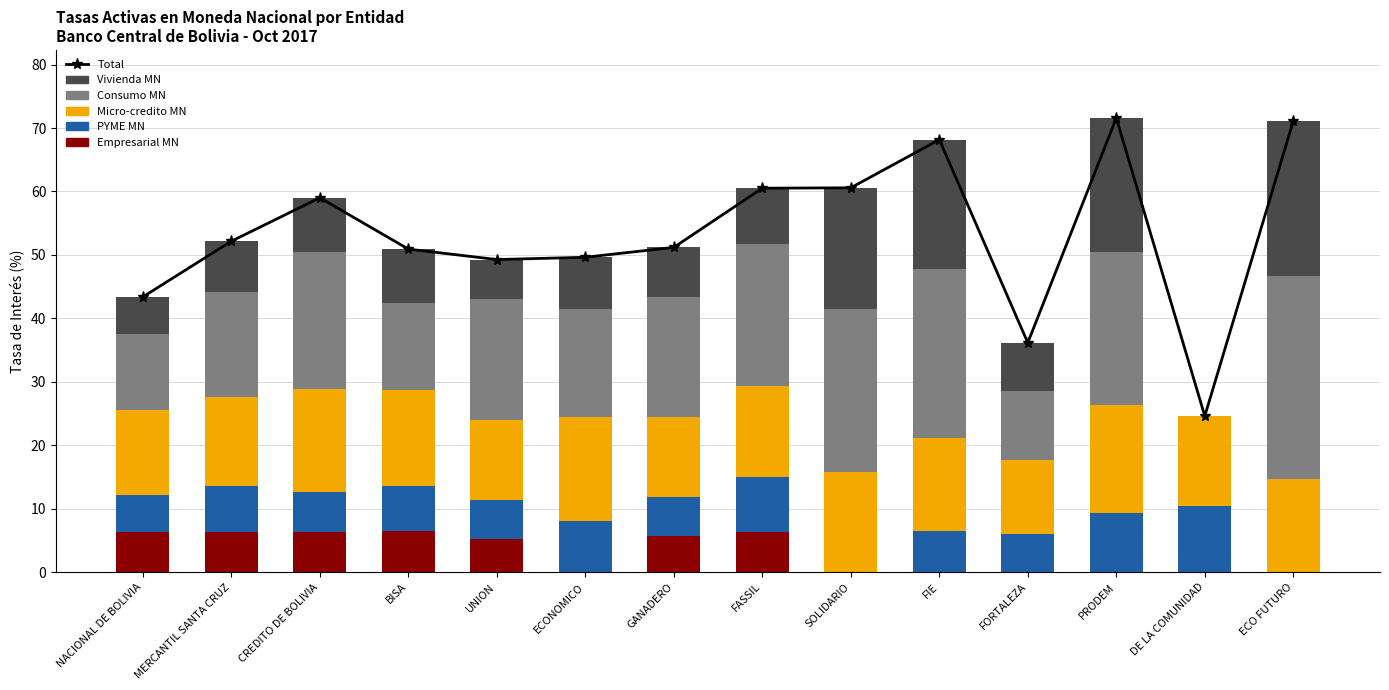

Are the bars horizontal?

No